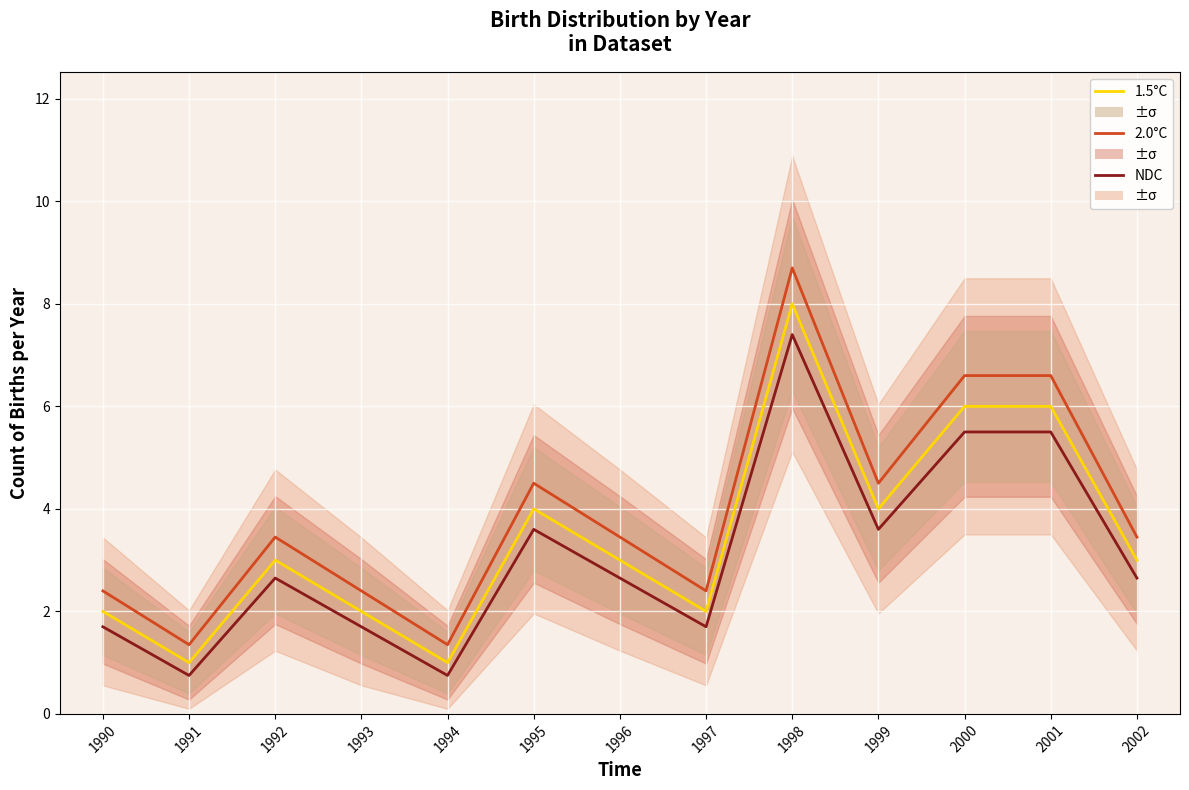

Which category has the lowest value across all series?

1991